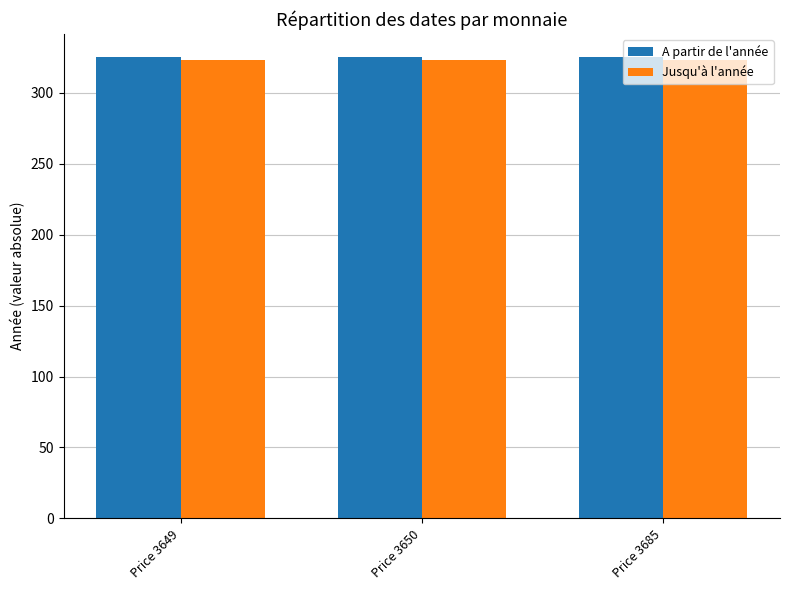

The Jusqu'à l'année series shows 69 at Price 3650. True or false?

False